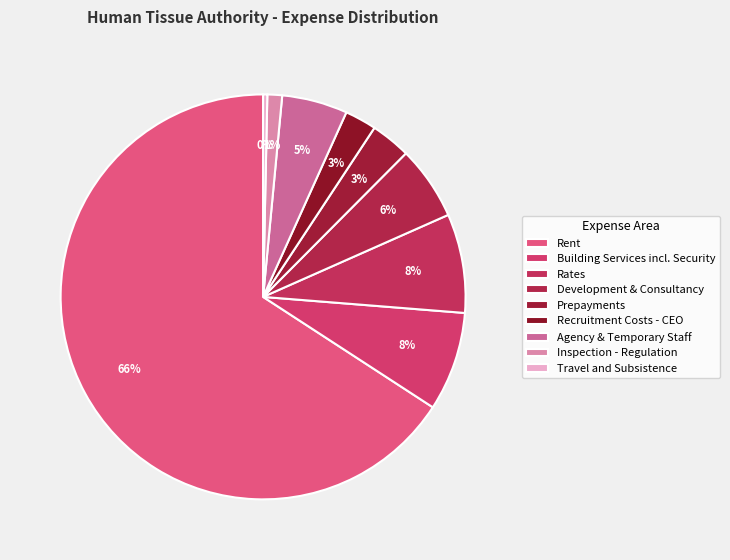

The Travel and Subsistence slice represents 1% of the pie. True or false?

False